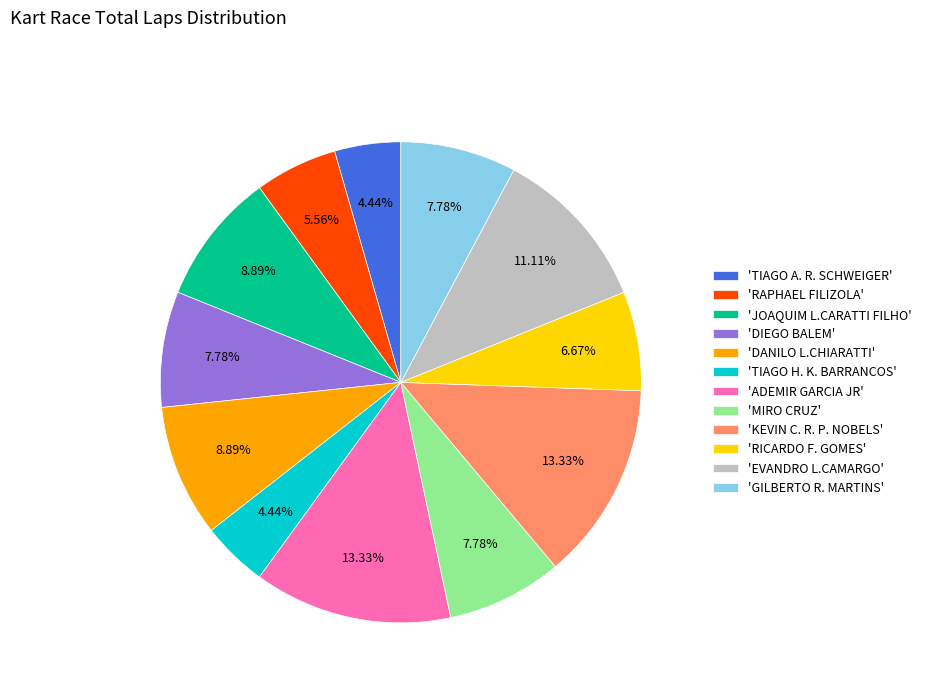

Is 'TIAGO A. R. SCHWEIGER' the majority of the pie?

No